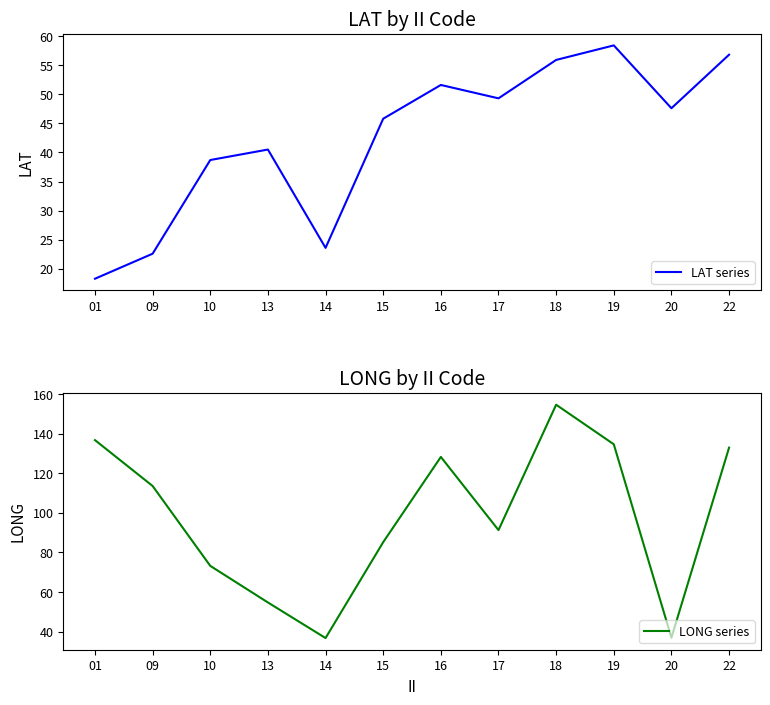

Reading left to right, extract all data points from this chart.

LAT series: 18.3	22.6	38.7	40.5	23.6	45.8	51.6	49.3	55.9	58.4	47.6	56.8
LONG series: 136.8	113.6	73.2	54.7	36.7	85.2	128.3	91.3	154.7	134.7	36.9	133.0